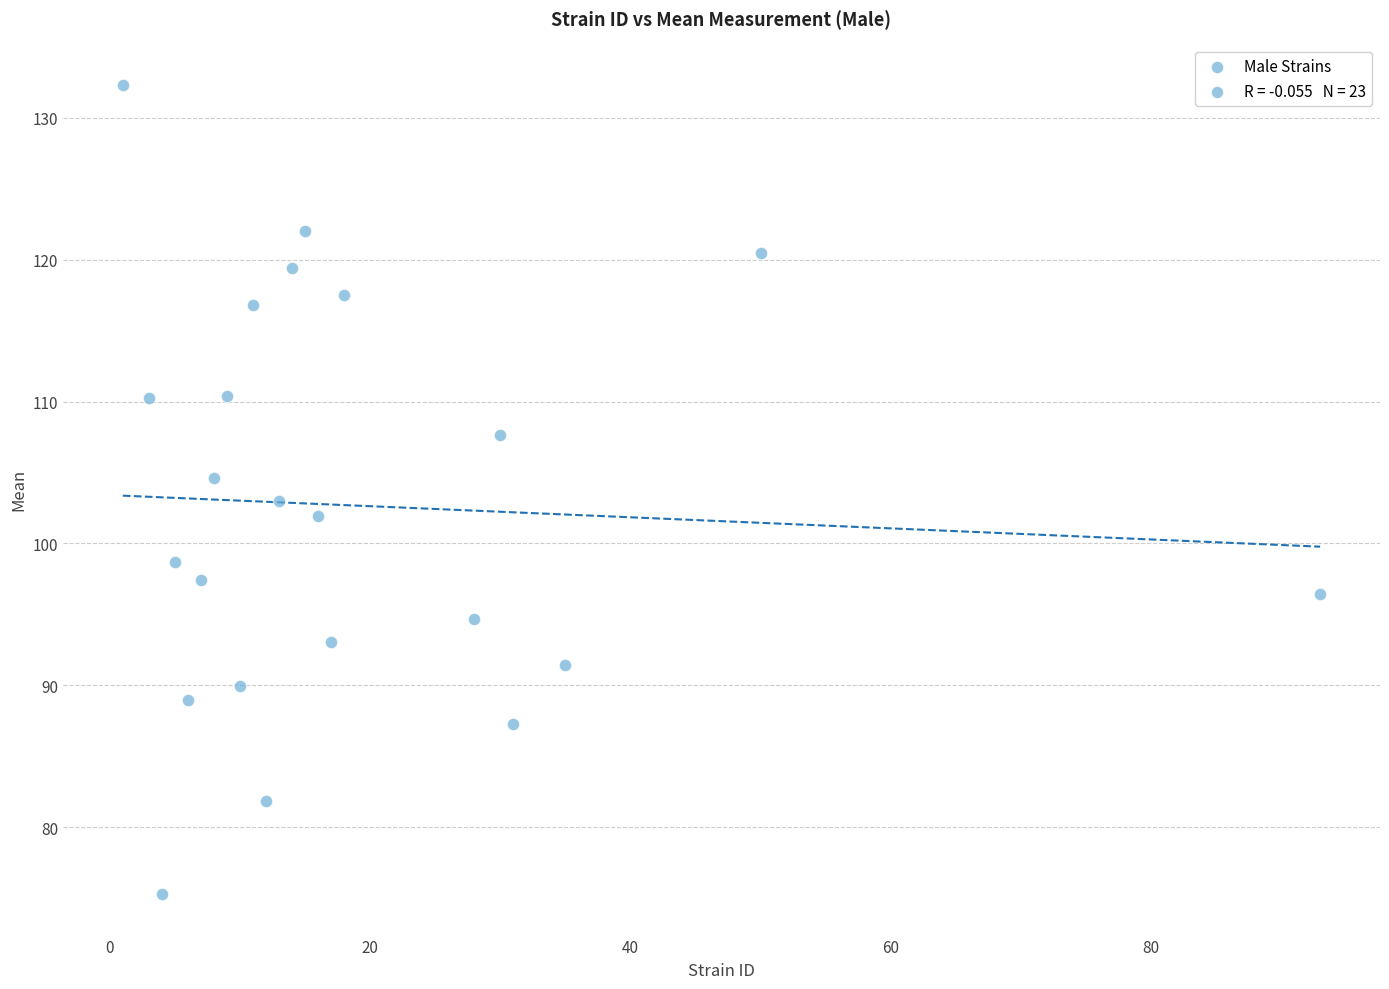

What is the range of X values (max minus min)?

92.0